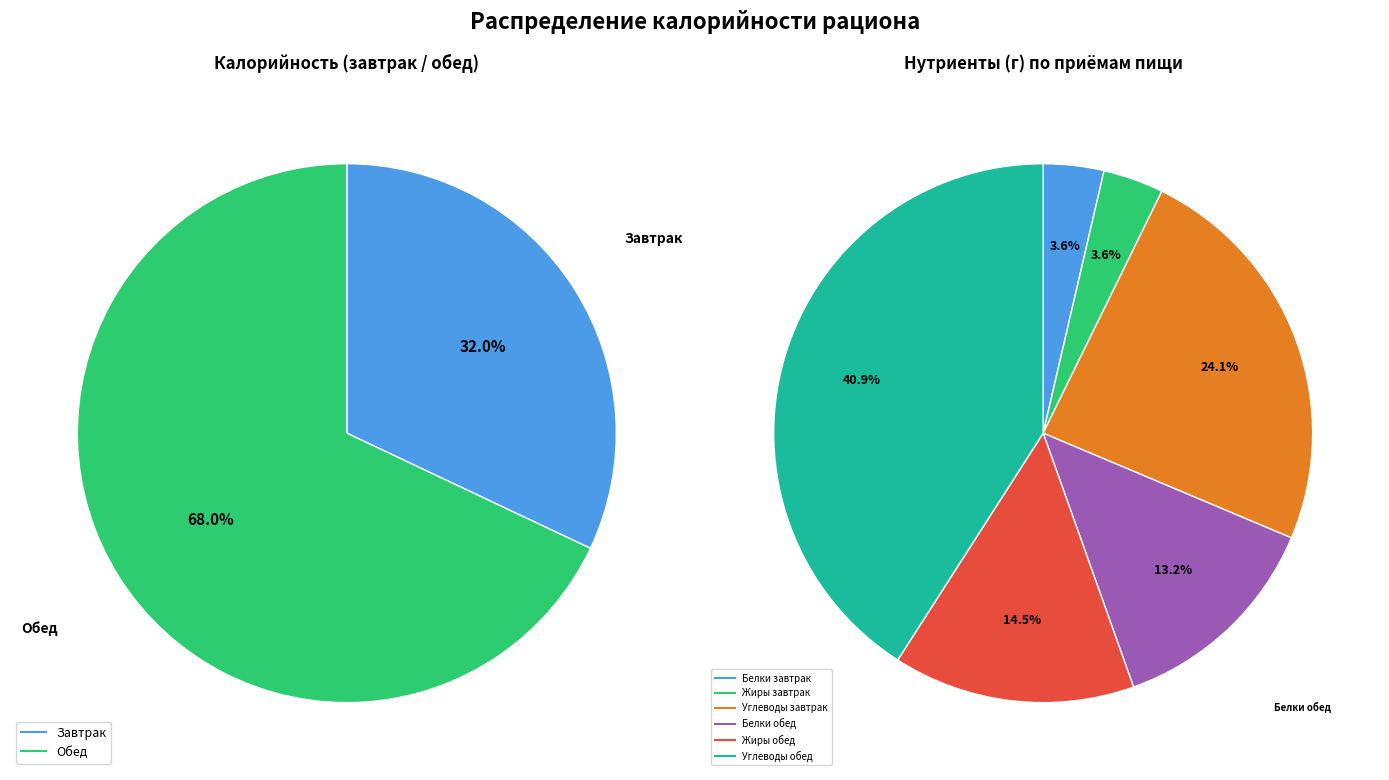

What is the largest slice in the pie chart?

Обед